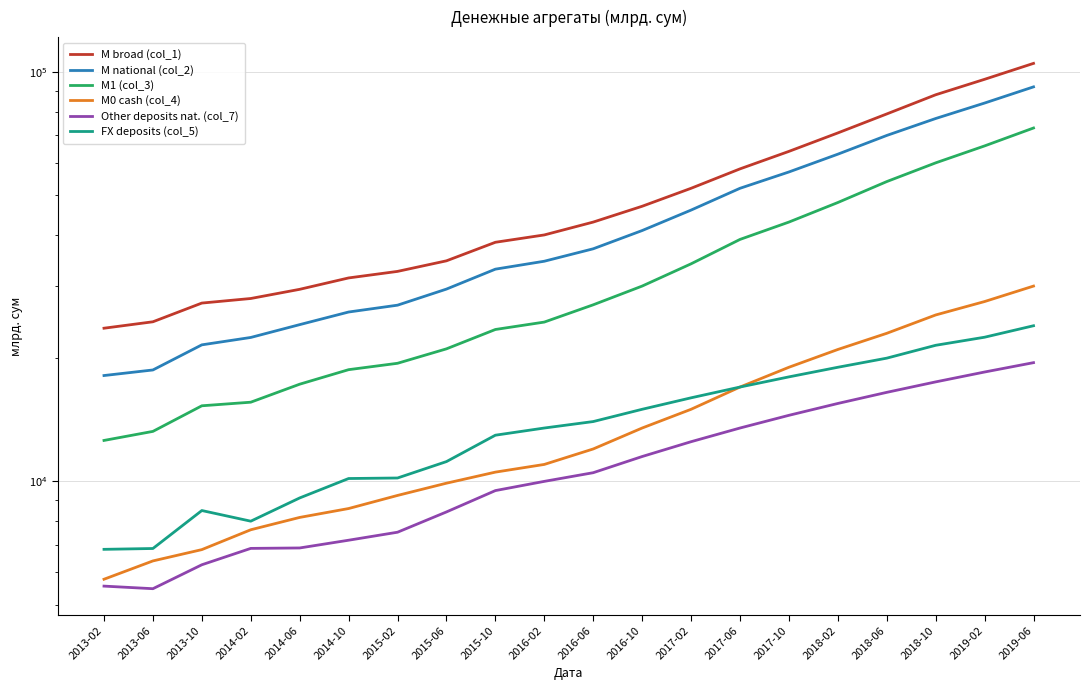

Which series has the largest total across all categories?

M broad (col_1)